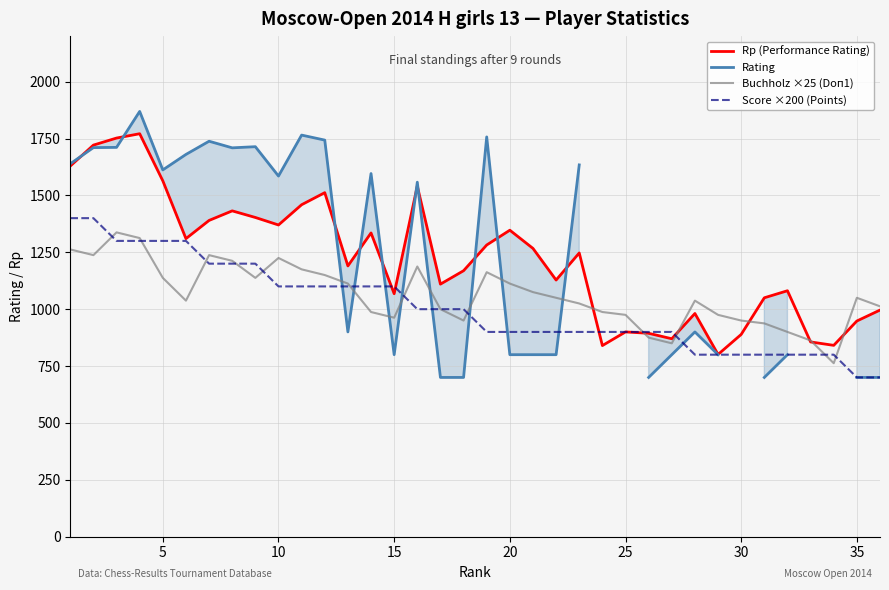

What is the lowest value of the Rp (Performance Rating) series?

801.0